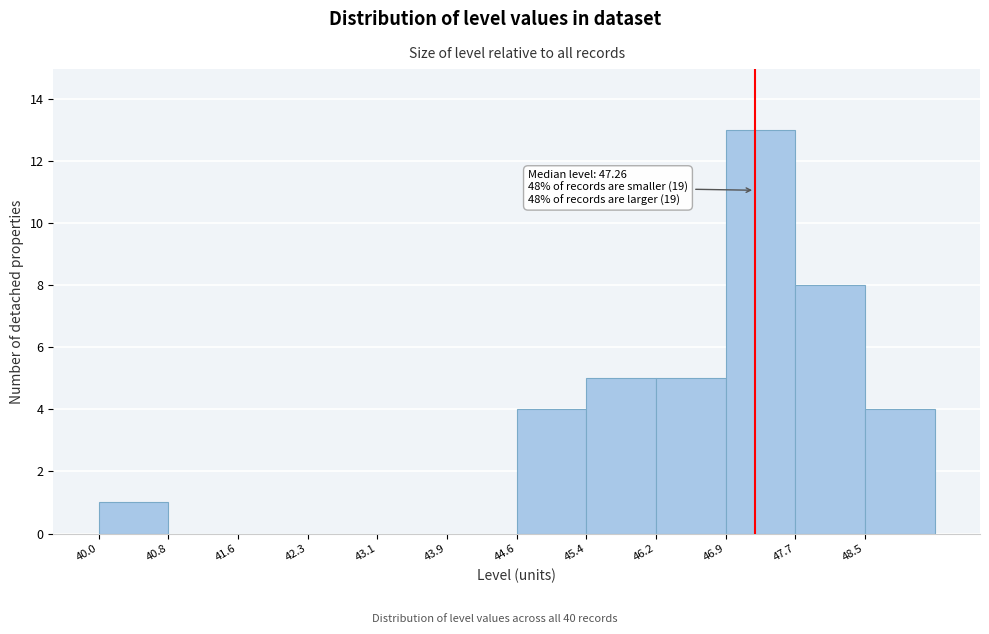

Over which range of the x-axis is the bar tallest?

46.9 to 47.7